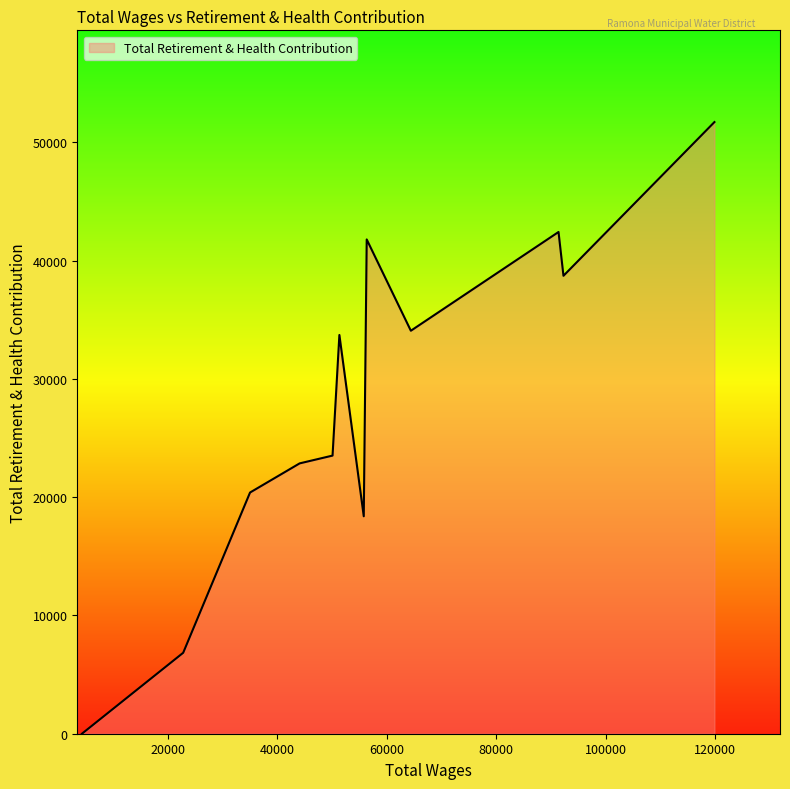

What is the difference between the maximum and minimum values?

51726